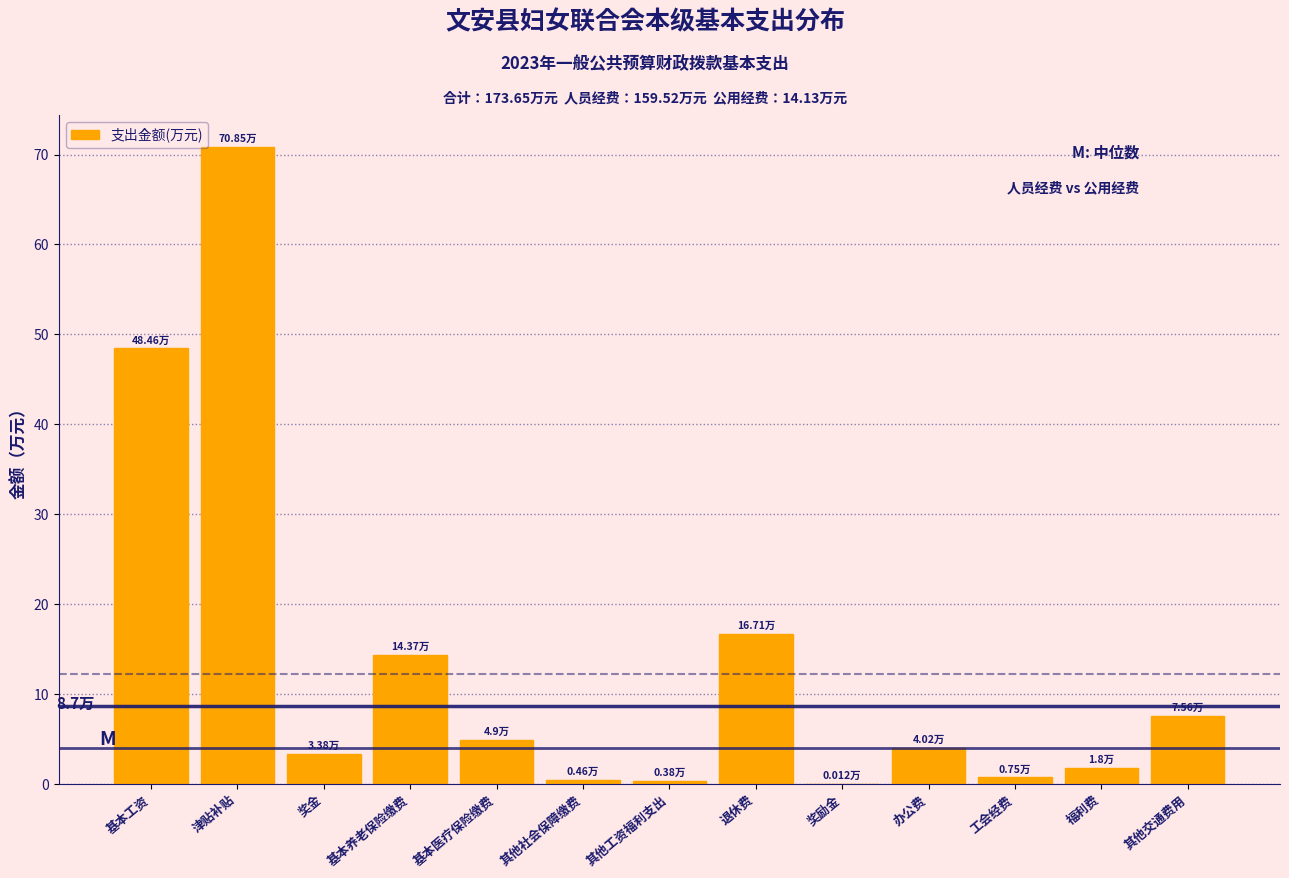

At which category does the chart reach its peak across all series?

津贴补贴